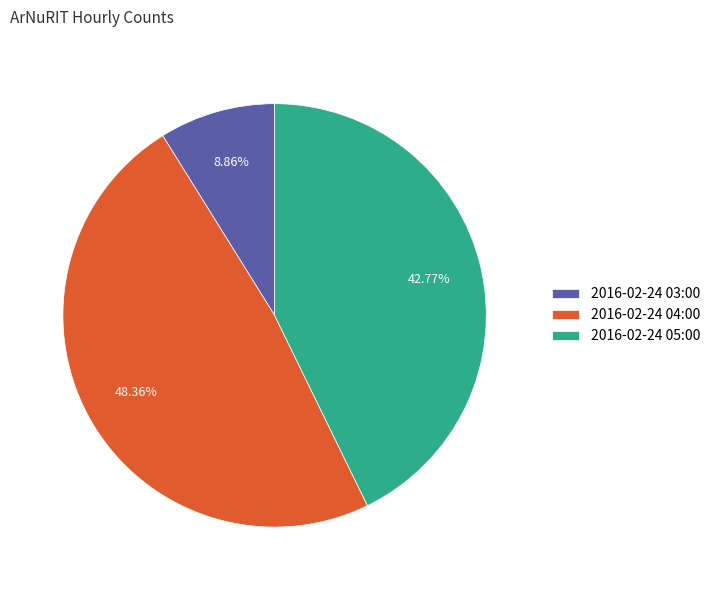

To the nearest percent, what percentage of the pie is 2016-02-24 04:00?

48%